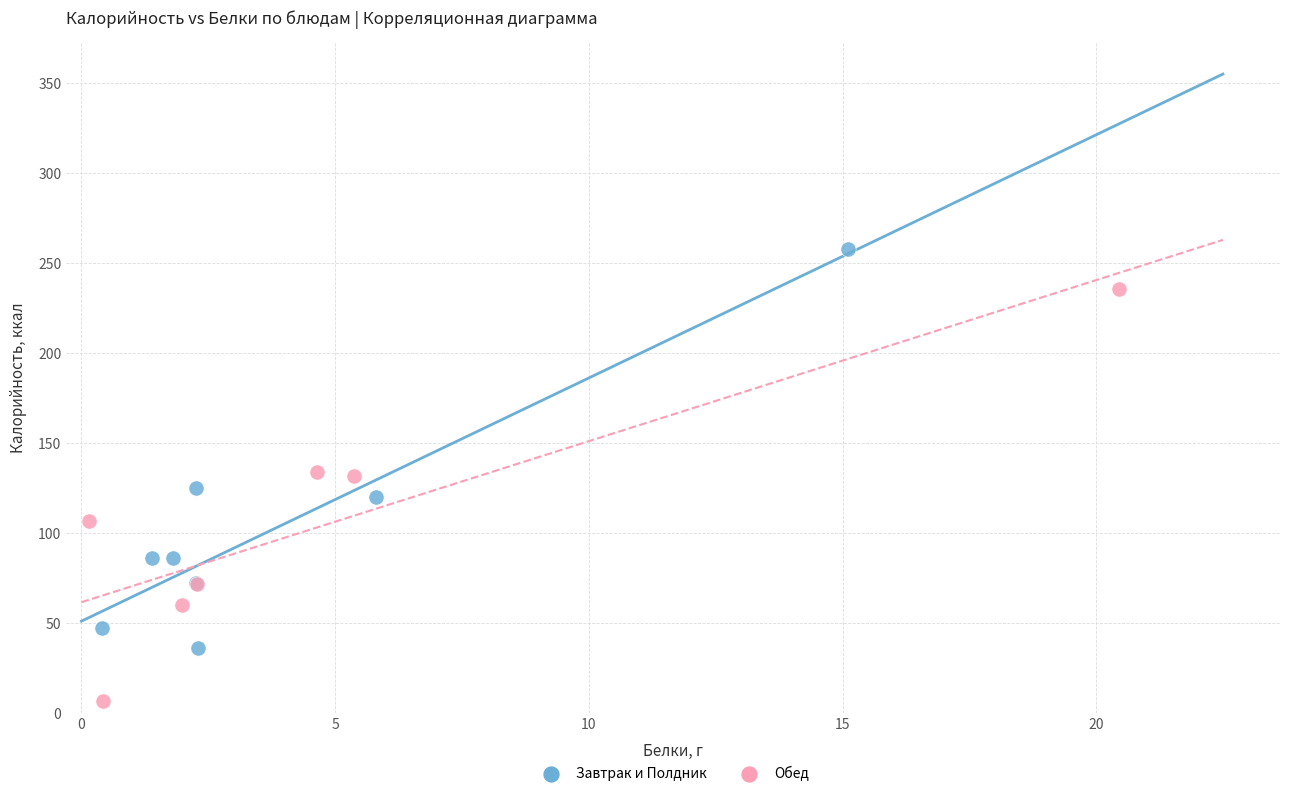

Which series has the largest Y range (max minus min)?

Обед